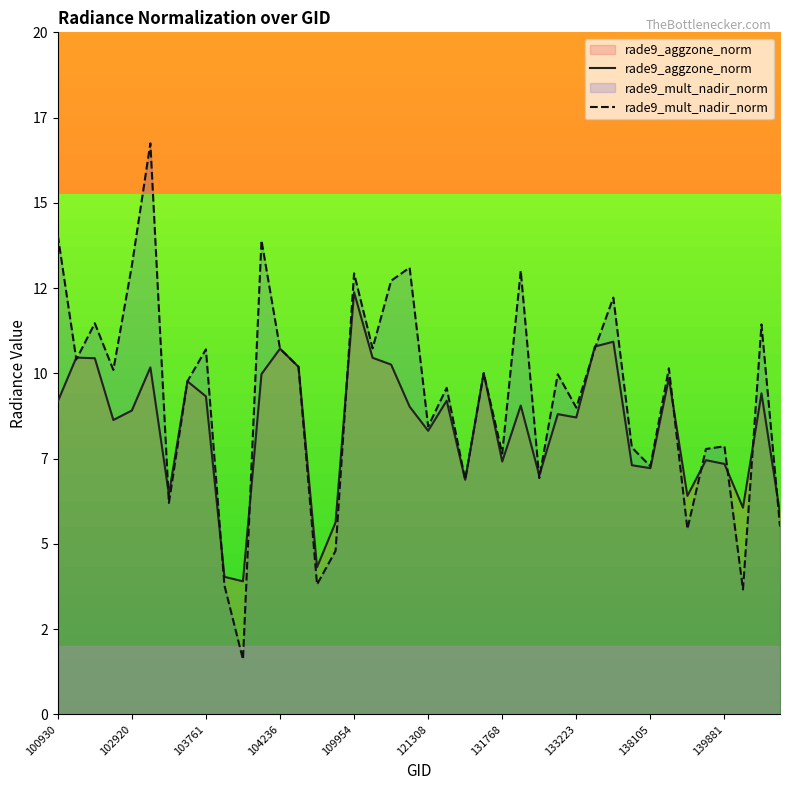

Read the rade9_mult_nadir_norm value at 11.

13.9